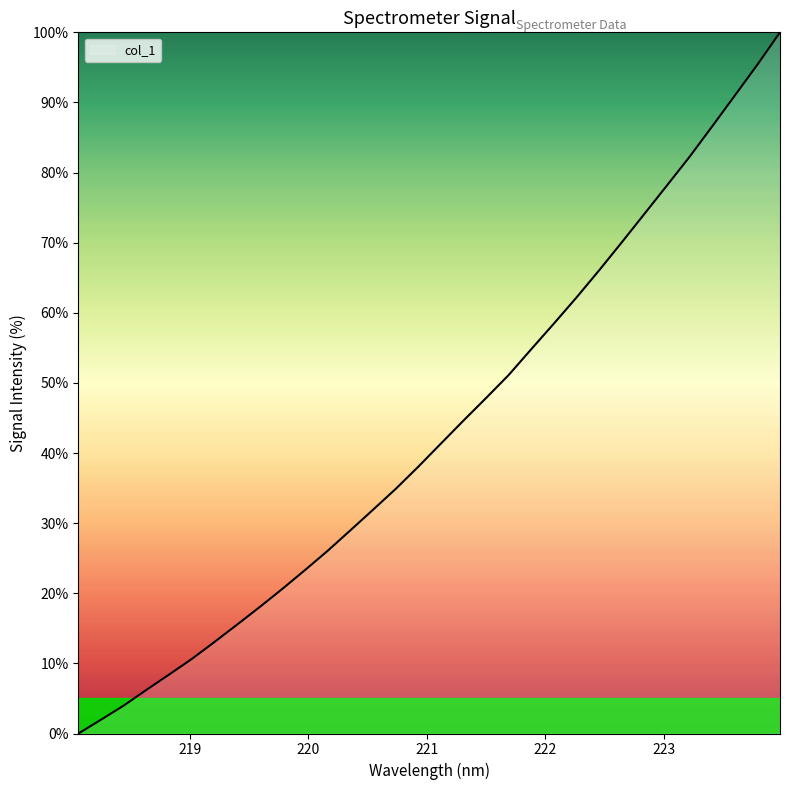

What is the greatest value displayed?

100.0